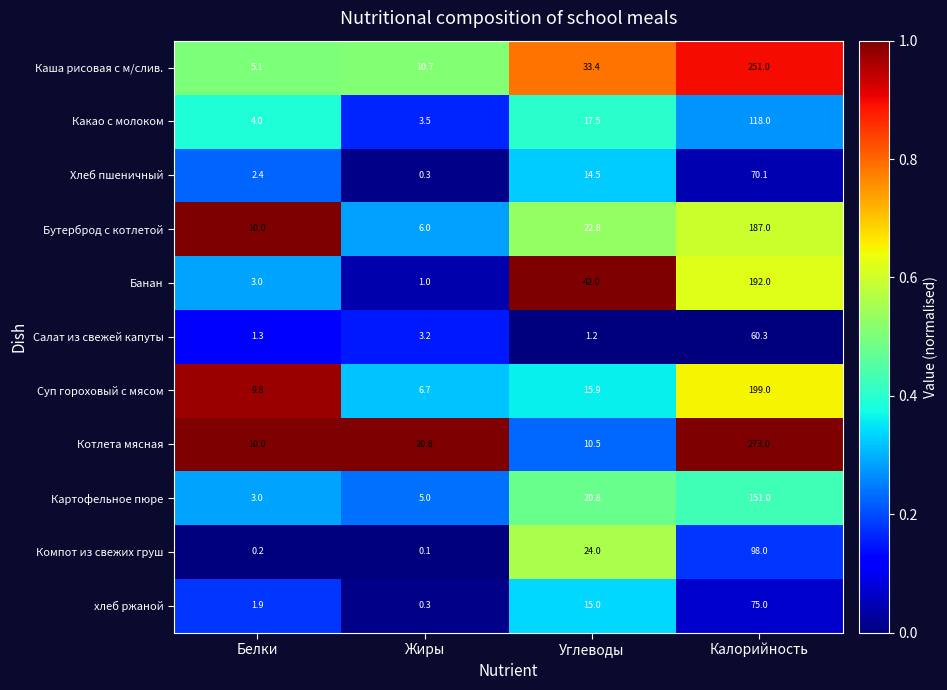

What is the difference between the highest and lowest values at Углеводы?

40.8